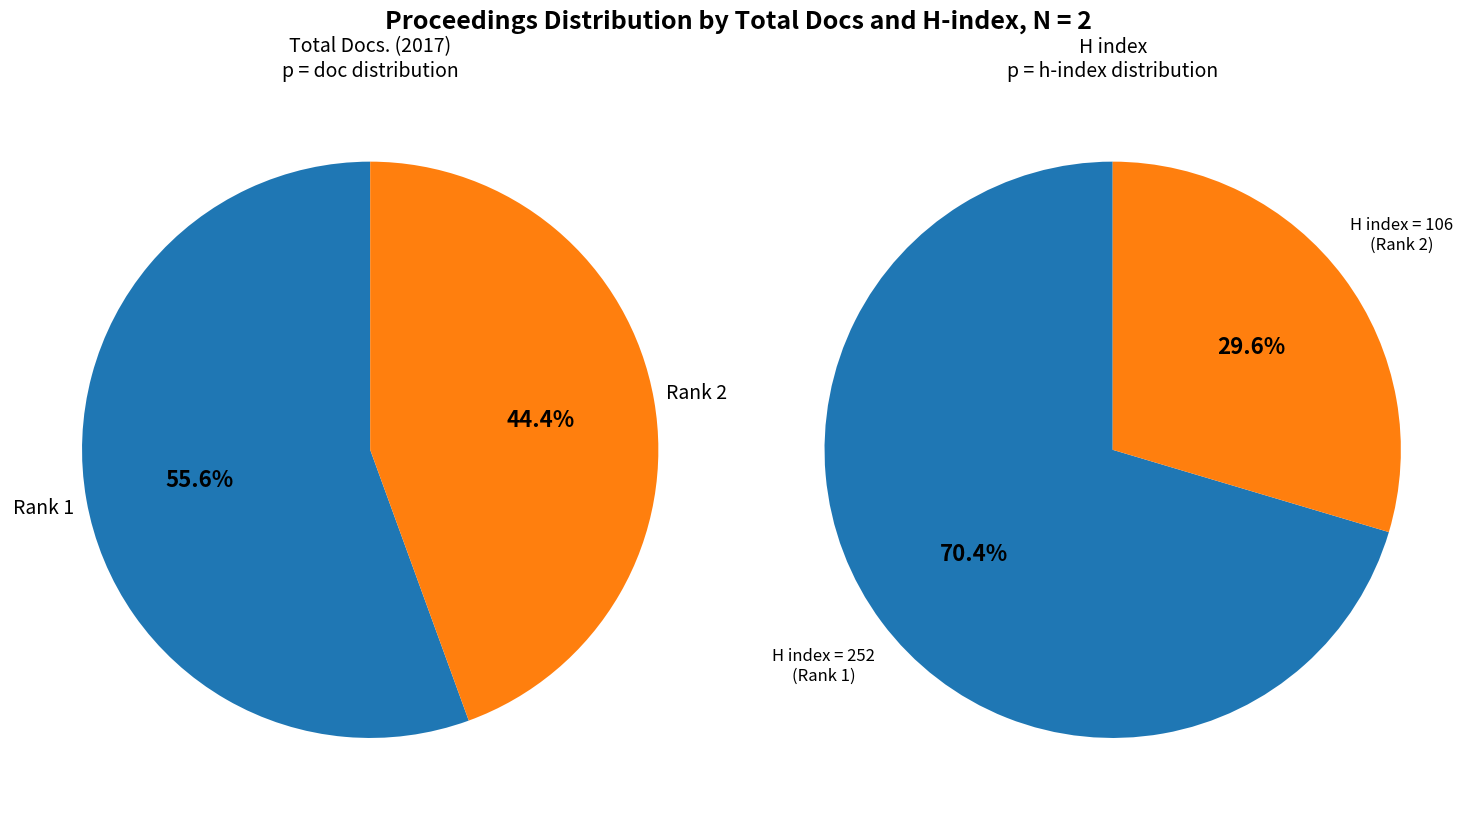

To the nearest percent, what is the difference between the 1 and 0 slice percentages?

41%